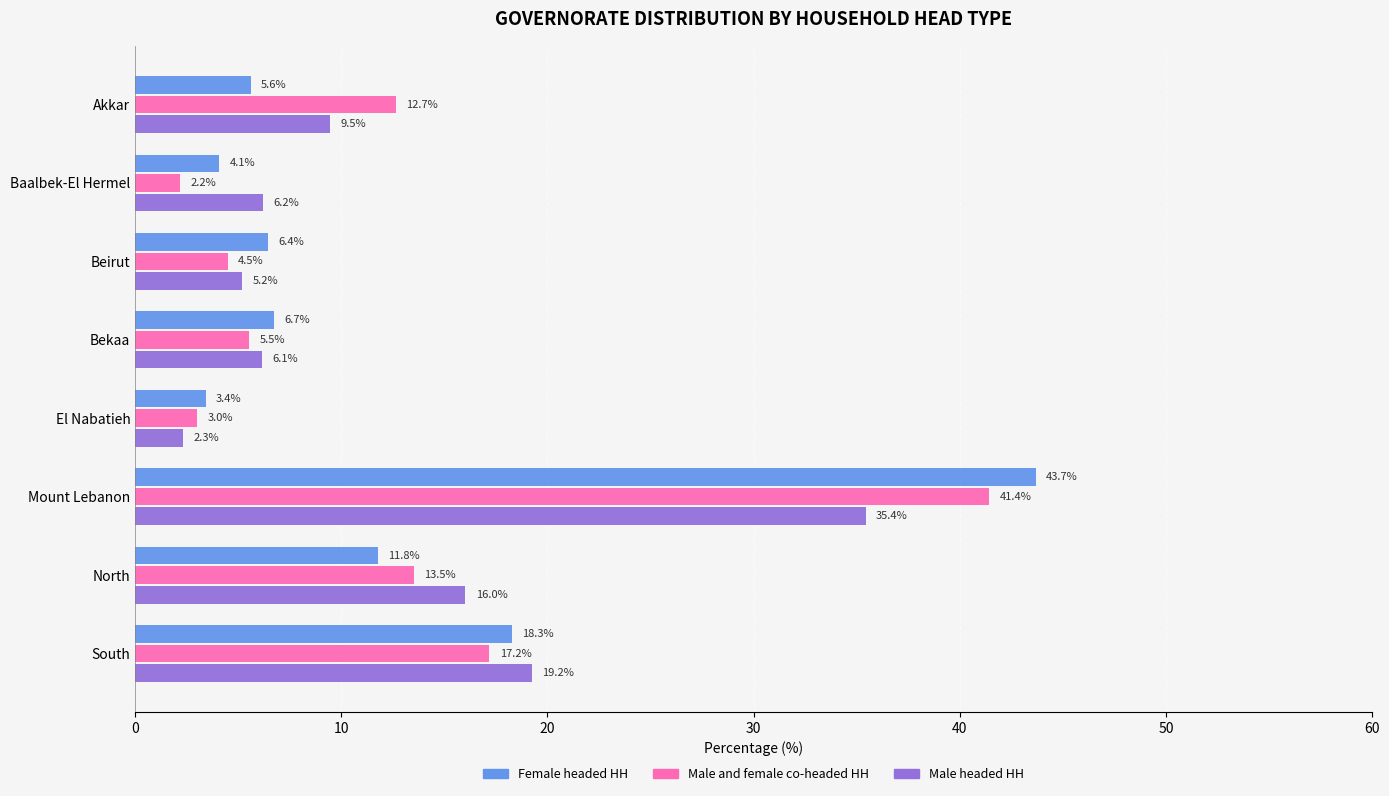

At which category is the sum across all series the highest?

Mount Lebanon